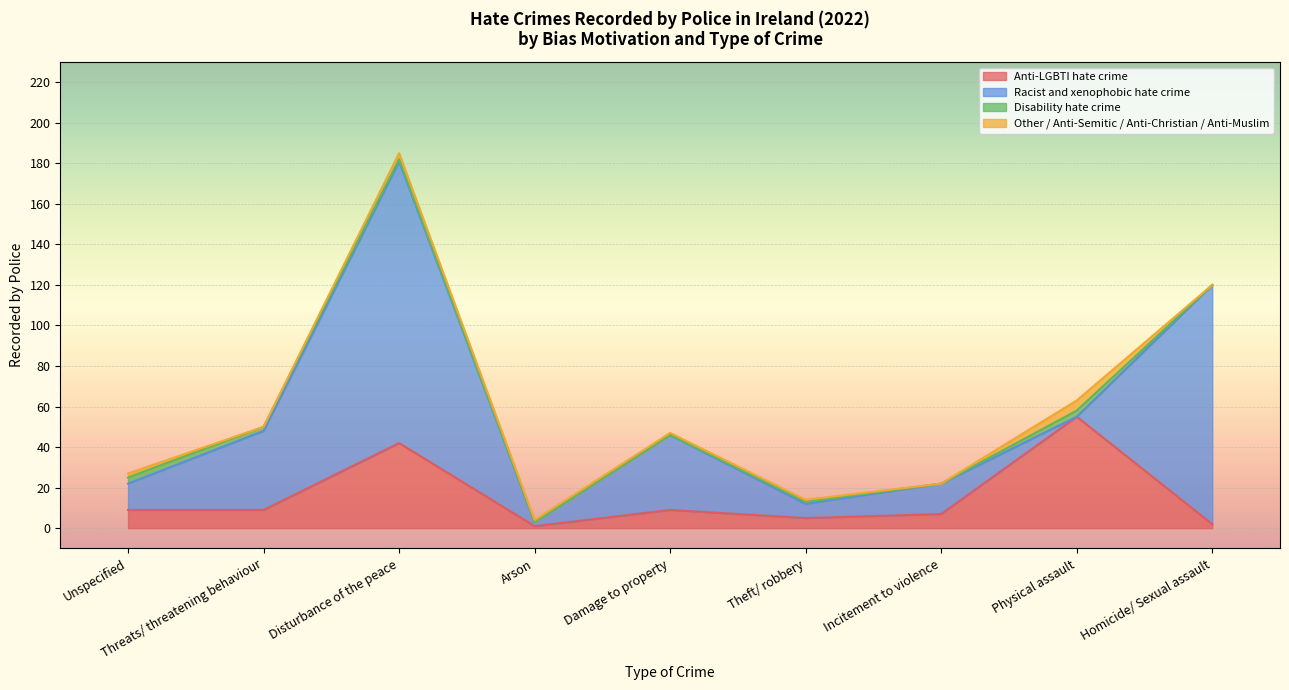

Where is the first local minimum for Disability hate crime?

Incitement to violence